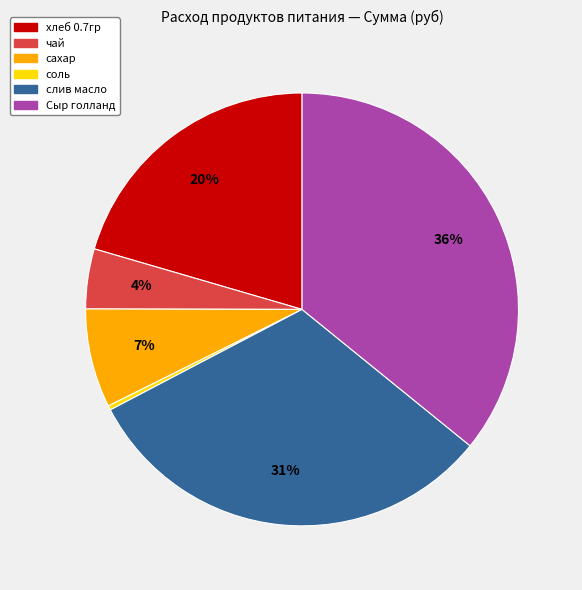

To the nearest percent, what is the difference between the хлеб 0.7гр and чай slice percentages?

16%